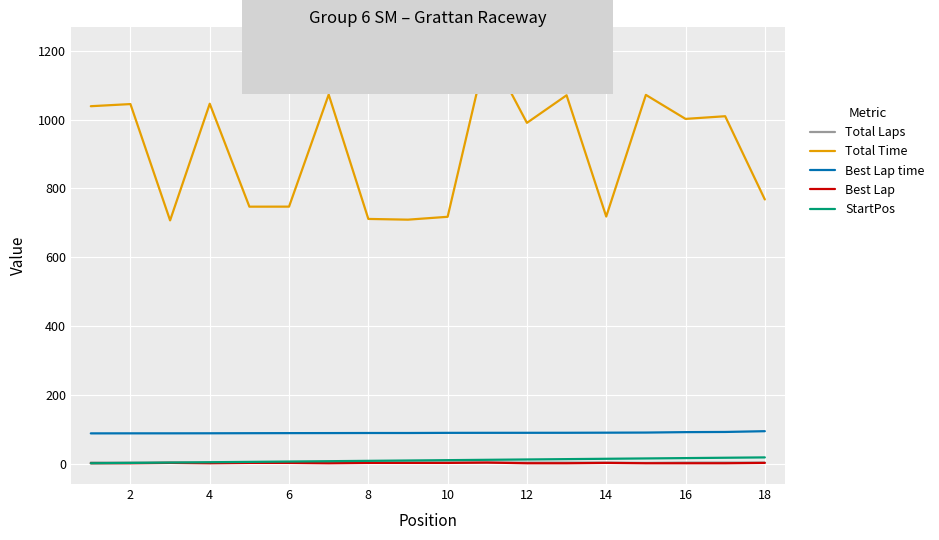

What is the minimum value for Total Time?

707.0